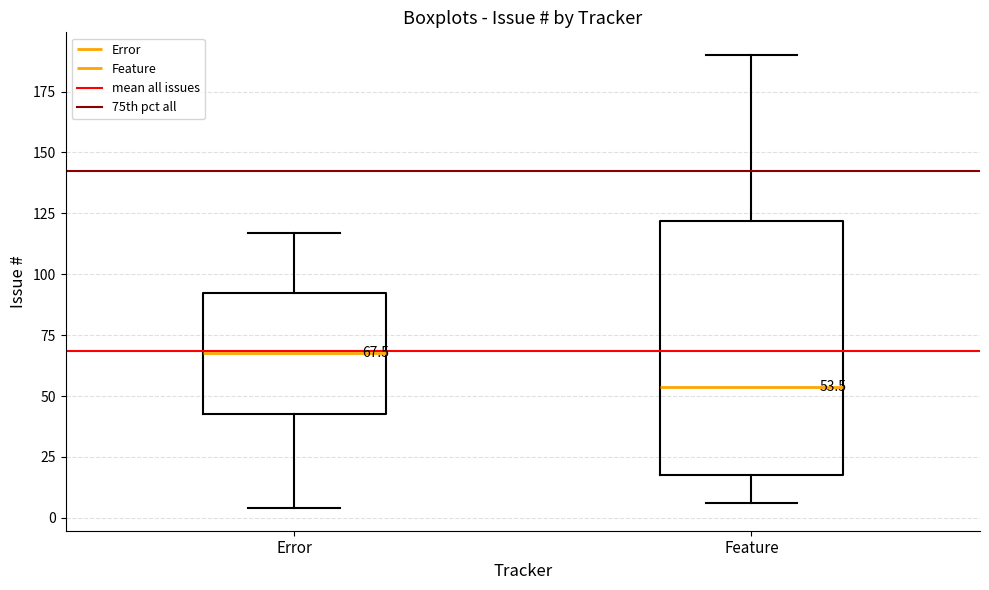

Which box's median line is the lowest?

Feature